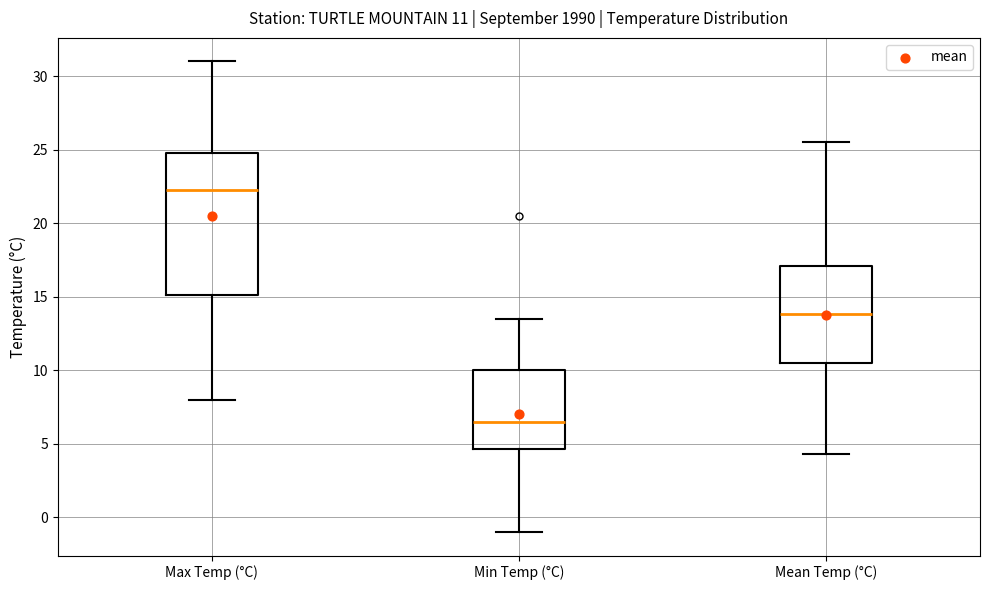

Comparing the boxes themselves (not the whiskers), which one is the tallest?

Max Temp (°C)